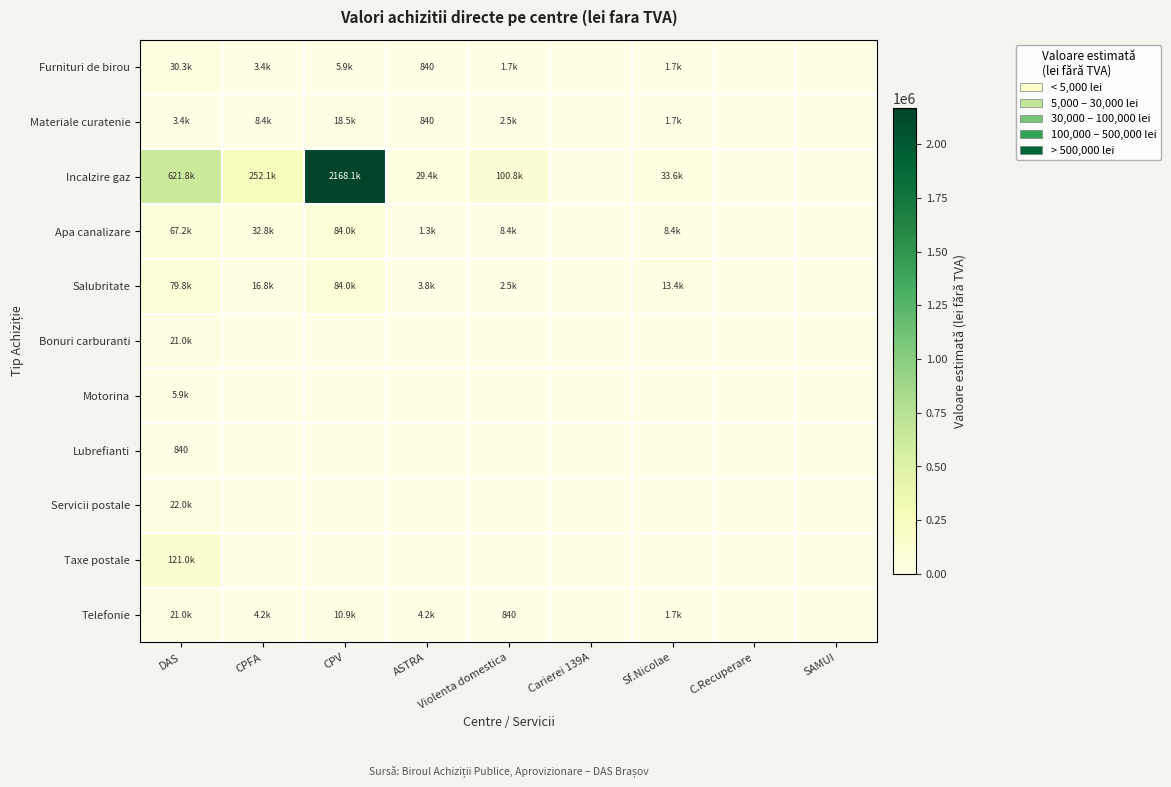

Is it true that Motorina equals 4038.9 at Violenta domestica?

False